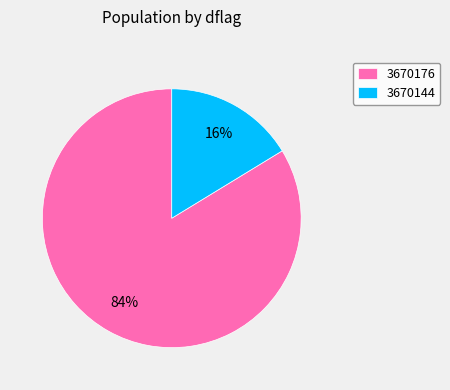

Combined, do 3670144 and 3670176 account for over 50%?

Yes